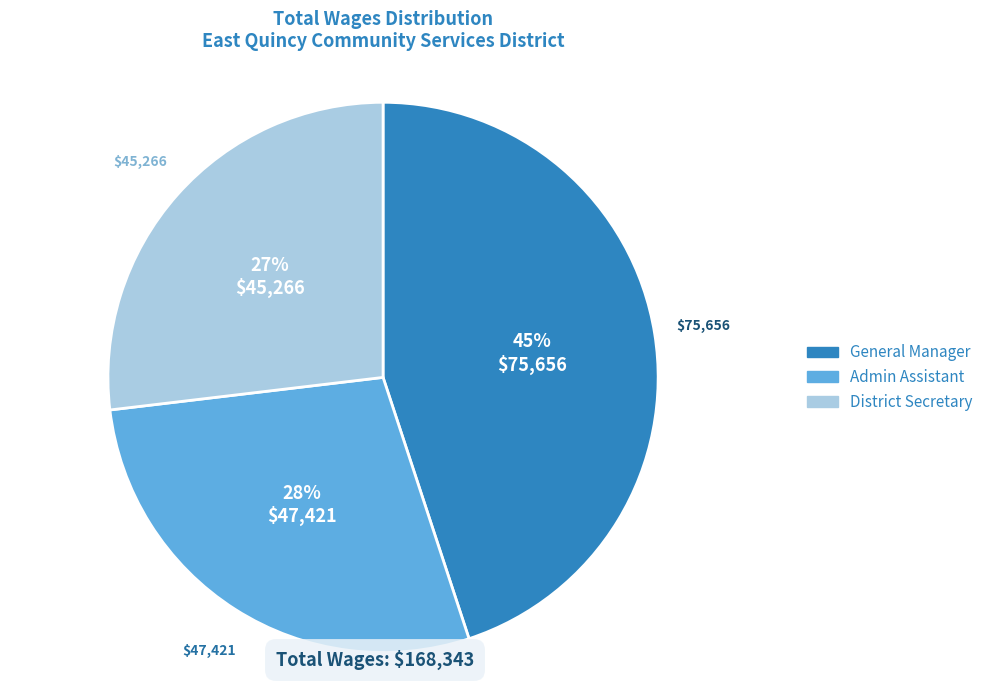

Approximately how many times larger is the value at Admin Assistant compared to General Manager?

0.6